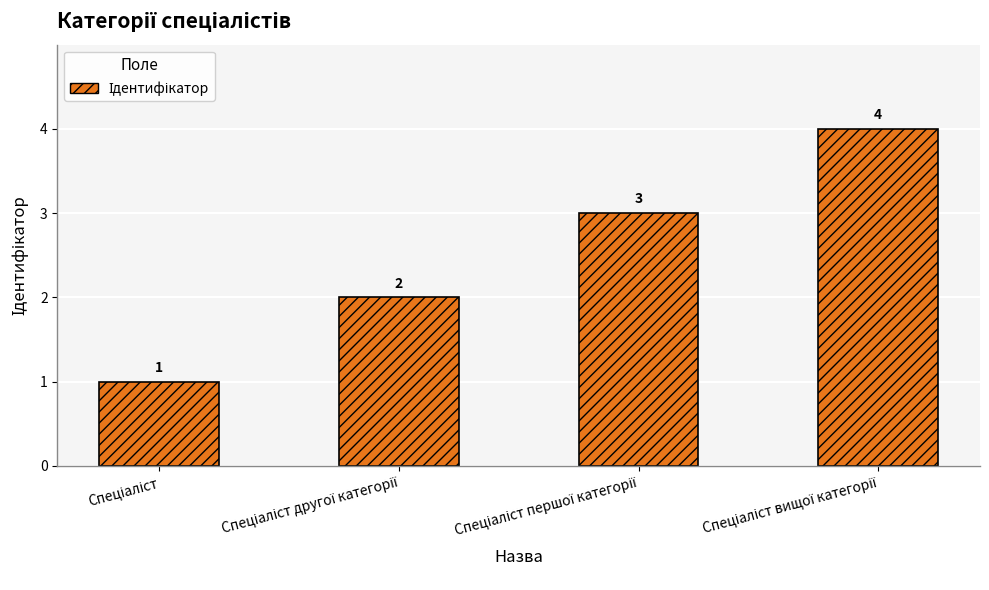

How many values are below 3?

2